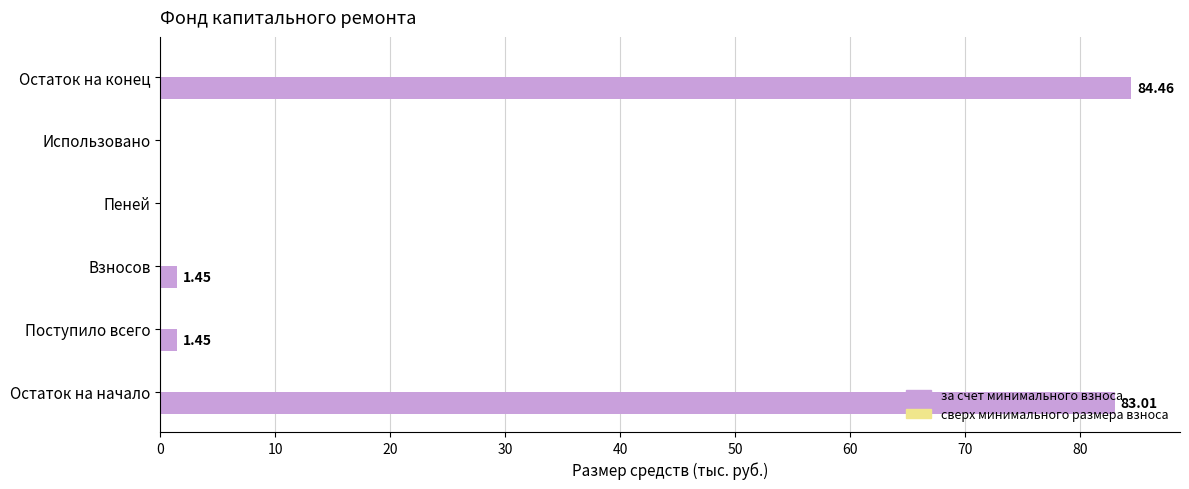

Are the bars horizontal?

Yes